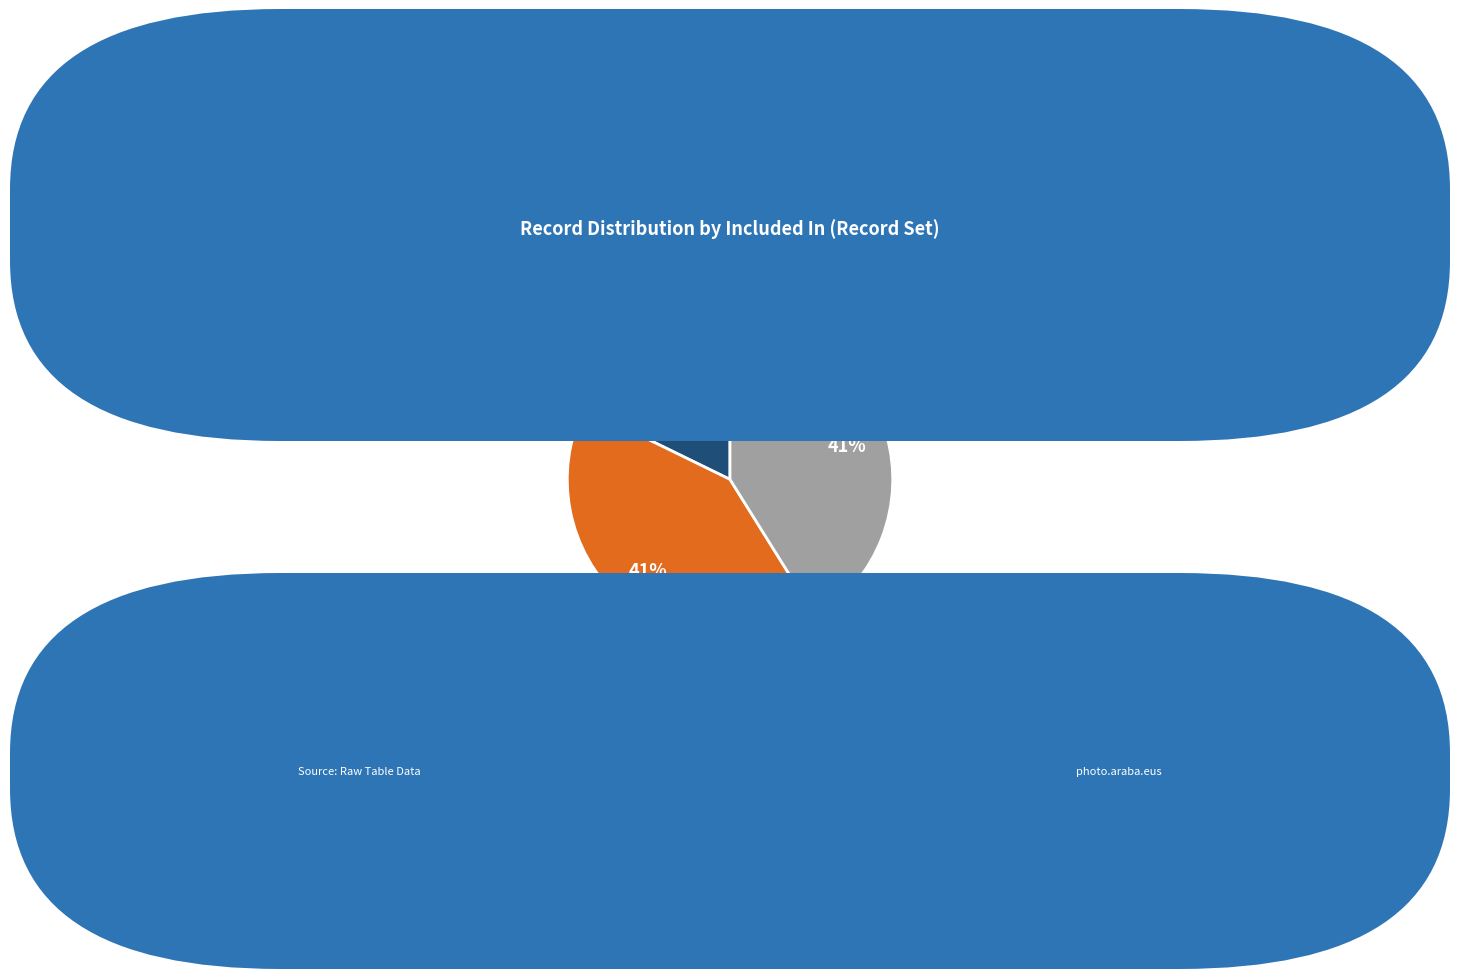

Is it true that ALF.PP.00214-00215 is 18% of the pie?

True